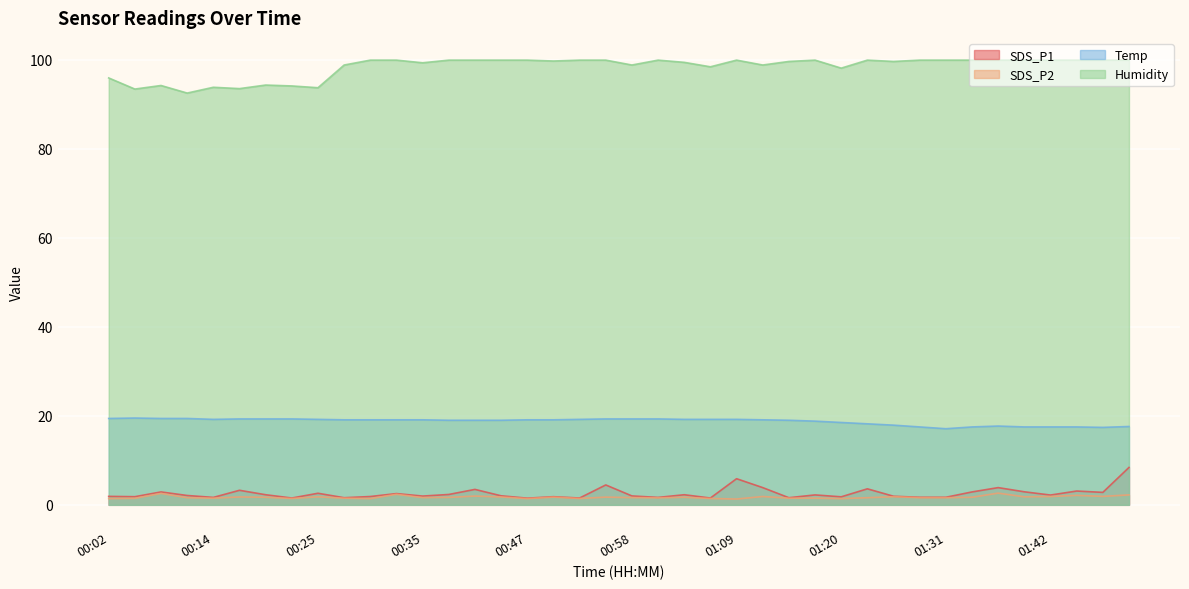

At which category is the sum across all series the highest?

01:50